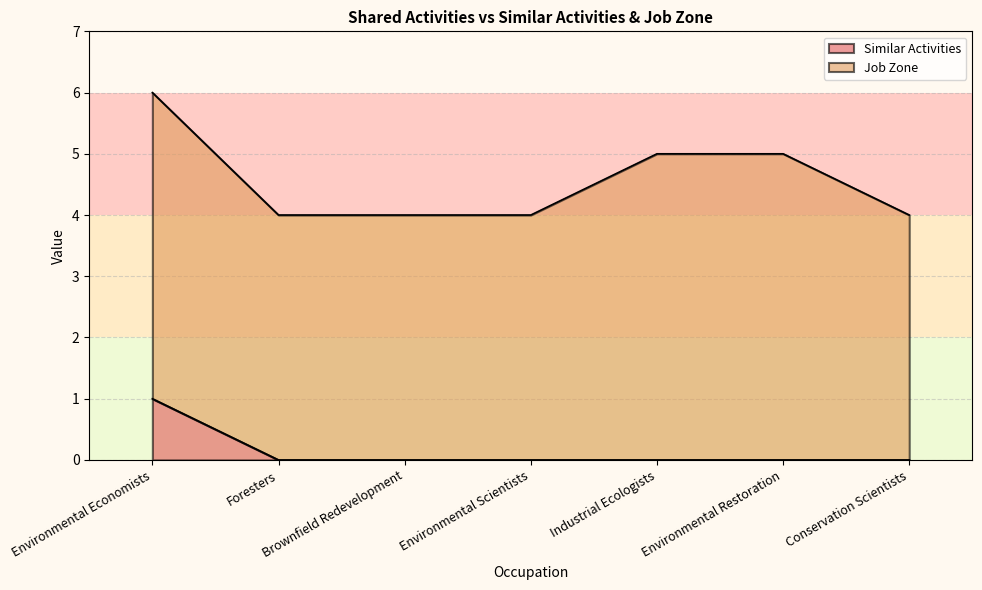

List the labels in order of value, largest first.

Environmental Economists, Foresters, Brownfield Redevelopment, Environmental Scientists, Industrial Ecologists, Environmental Restoration, Conservation Scientists